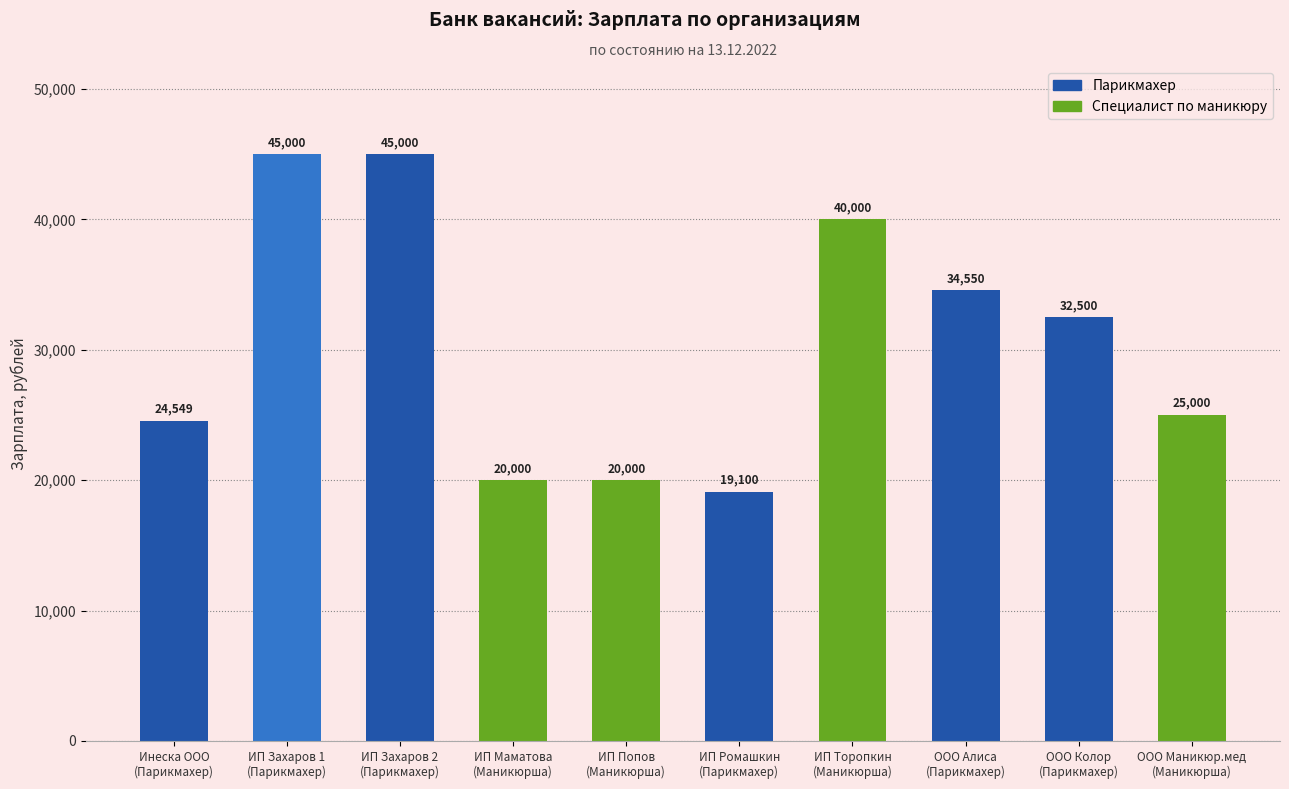

Between Инеска ООО
(Парикмахер) and ИП Захаров 2
(Парикмахер), which is larger?

ИП Захаров 2
(Парикмахер)